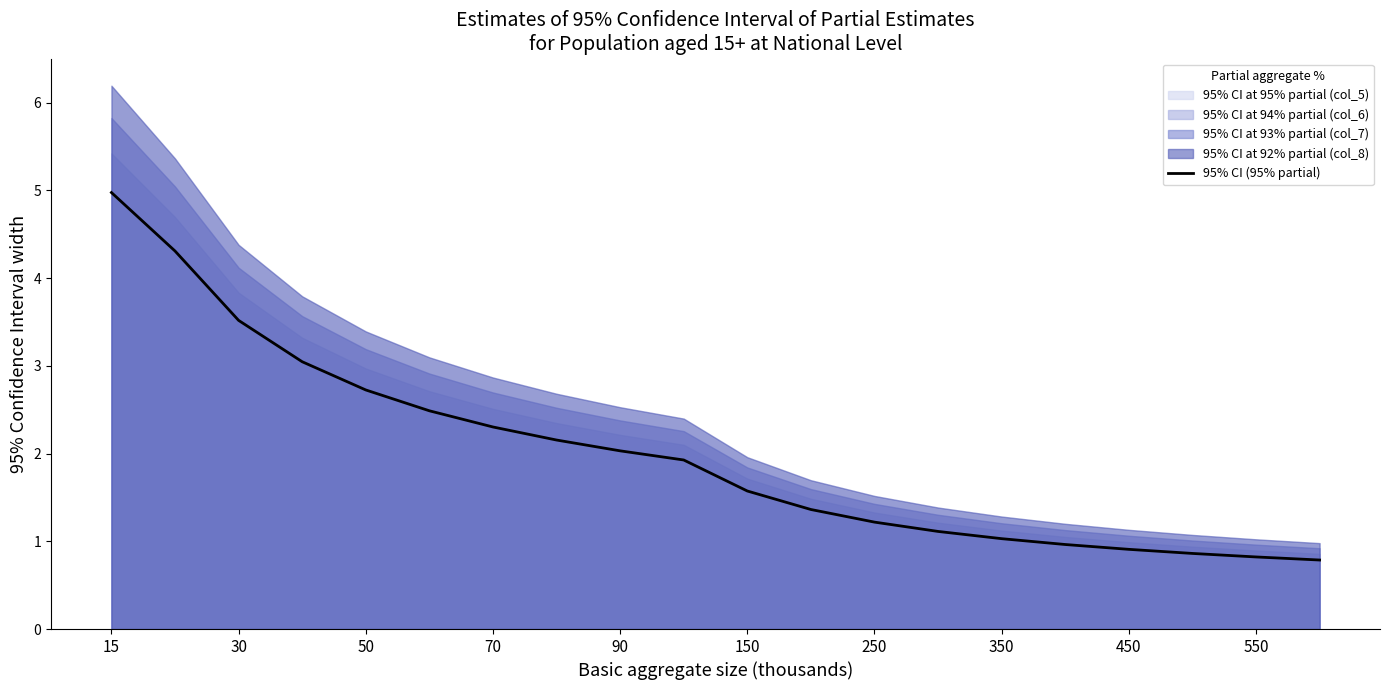

What is the minimum value for 95% CI (95% partial)?

0.8